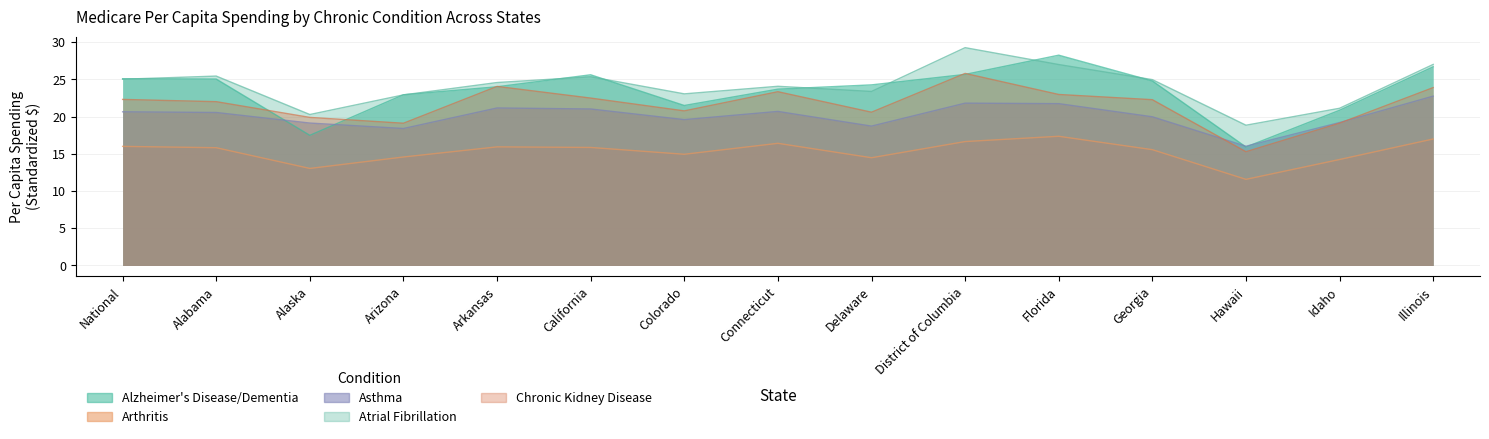

Reading left to right, list all the values displayed in this chart.

Alzheimer's Disease/Dementia: National=25.1	Alabama=25.1	Alaska=17.5	Arizona=22.9	Arkansas=24.0	California=25.6	Colorado=21.5	Connecticut=23.7	Delaware=24.3	District of Columbia=25.7	Florida=28.3	Georgia=24.8	Hawaii=15.9	Idaho=20.9	Illinois=26.7
Arthritis: National=16.0	Alabama=15.8	Alaska=13.0	Arizona=14.6	Arkansas=15.9	California=15.9	Colorado=14.9	Connecticut=16.4	Delaware=14.5	District of Columbia=16.7	Florida=17.4	Georgia=15.6	Hawaii=11.6	Idaho=14.2	Illinois=17.0
Asthma: National=20.7	Alabama=20.6	Alaska=19.1	Arizona=18.4	Arkansas=21.2	California=21.0	Colorado=19.6	Connecticut=20.7	Delaware=18.7	District of Columbia=21.8	Florida=21.7	Georgia=20.0	Hawaii=16.0	Idaho=19.2	Illinois=22.8
Atrial Fibrillation: National=25.0	Alabama=25.5	Alaska=20.3	Arizona=22.9	Arkansas=24.6	California=25.4	Colorado=23.1	Connecticut=24.1	Delaware=23.4	District of Columbia=29.3	Florida=27.0	Georgia=25.0	Hawaii=18.8	Idaho=21.1	Illinois=27.0
Chronic Kidney Disease: National=22.3	Alabama=22.0	Alaska=19.9	Arizona=19.1	Arkansas=24.1	California=22.5	Colorado=20.8	Connecticut=23.4	Delaware=20.6	District of Columbia=25.8	Florida=23.0	Georgia=22.3	Hawaii=15.3	Idaho=19.1	Illinois=23.9